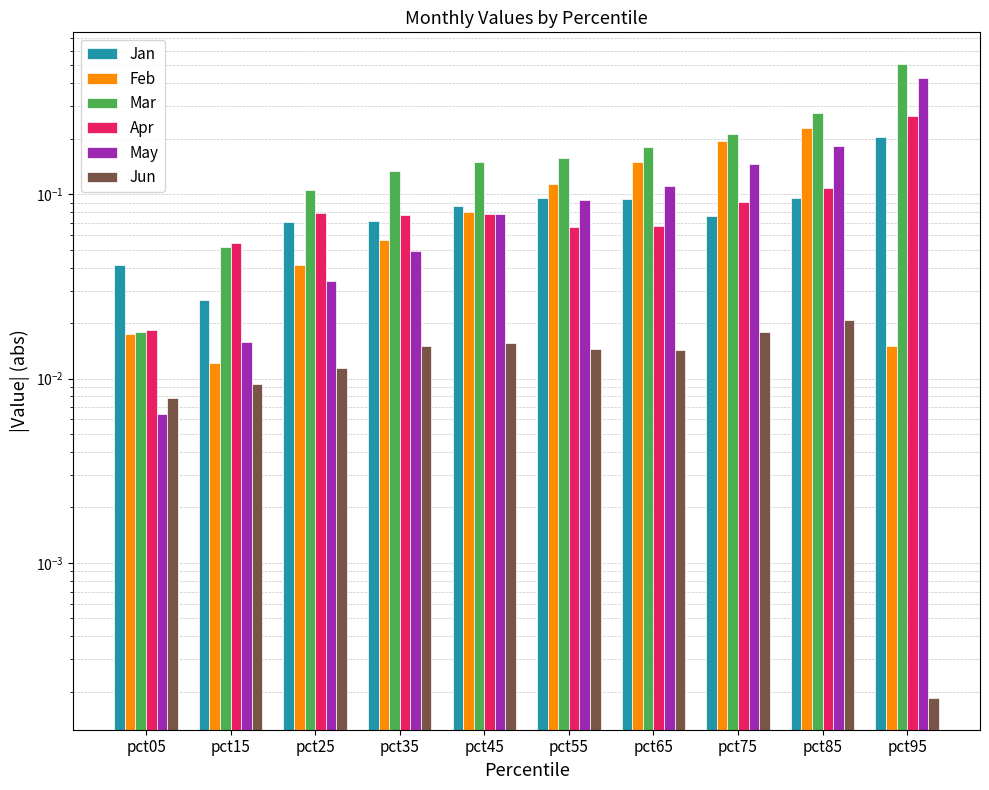

What are all the series names shown in the legend?

Jan, Feb, Mar, Apr, May, Jun